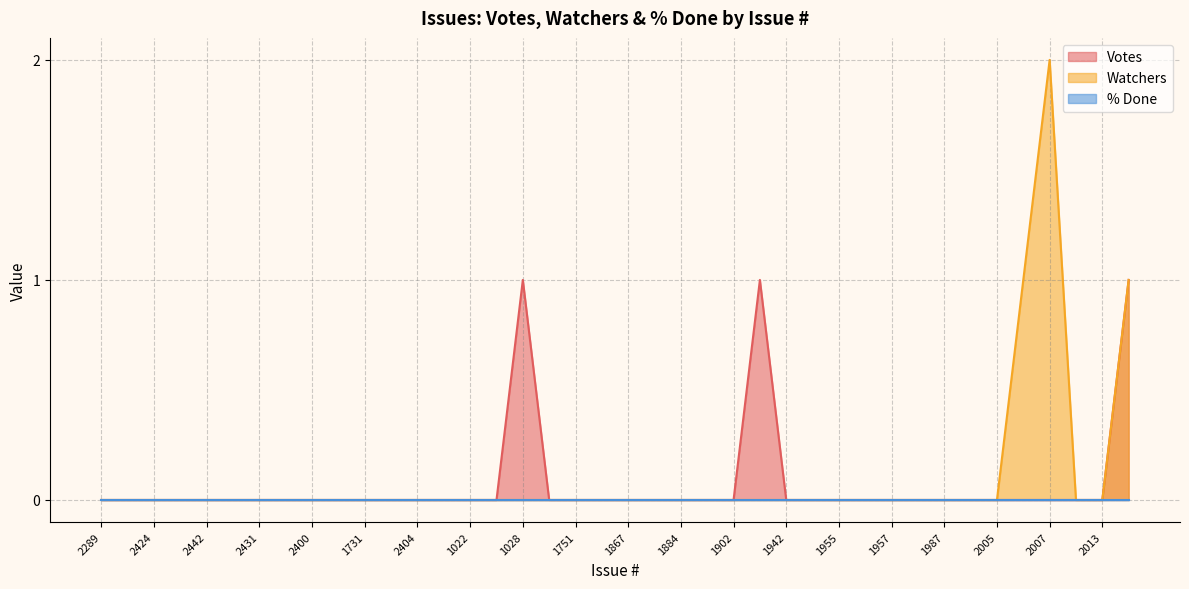

What is the sum of all Votes values?

3